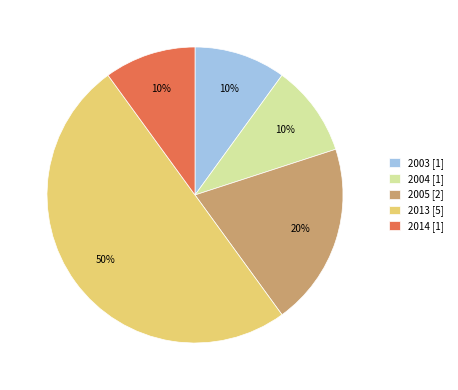

How many segments does this pie chart have?

5